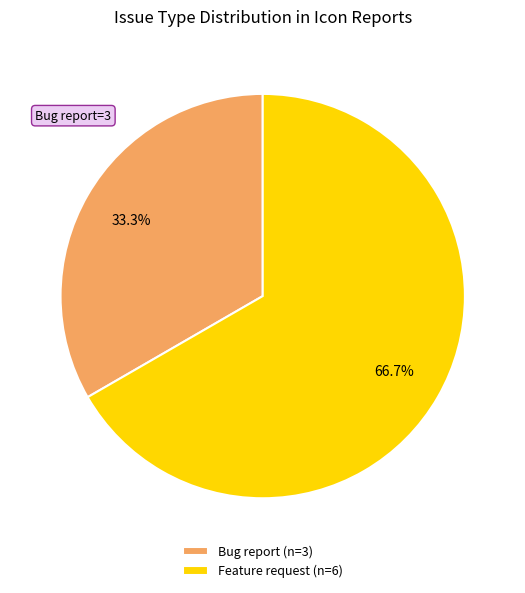

How much of the chart is everything except Feature request (n=6)?

33.3%